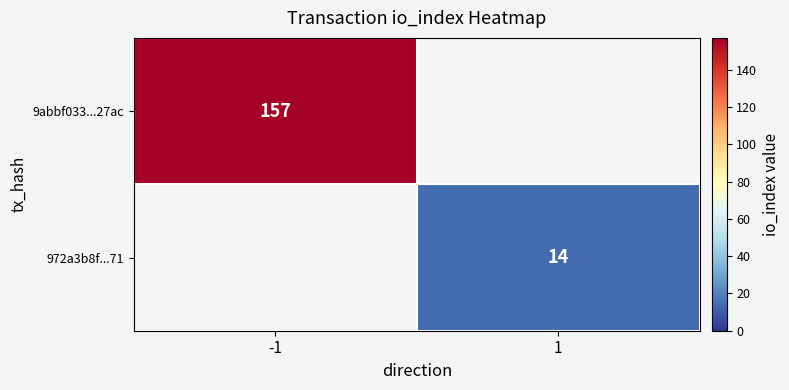

True or false: 972a3b8f...71 has a value of 19.3 at 1.

False